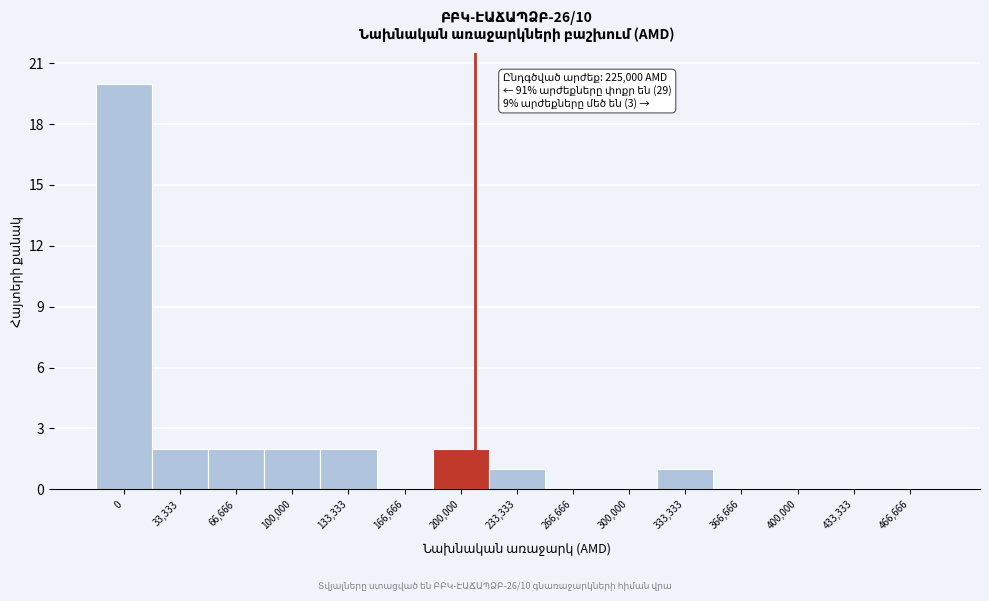

Reading left to right, list all the values displayed in this chart.

0=20	33,333=2	66,666=2	100,000=2	133,333=2	166,666=0	200,000=2	233,333=1	266,666=0	300,000=0	333,333=1	366,666=0	400,000=0	433,333=0	466,666=0